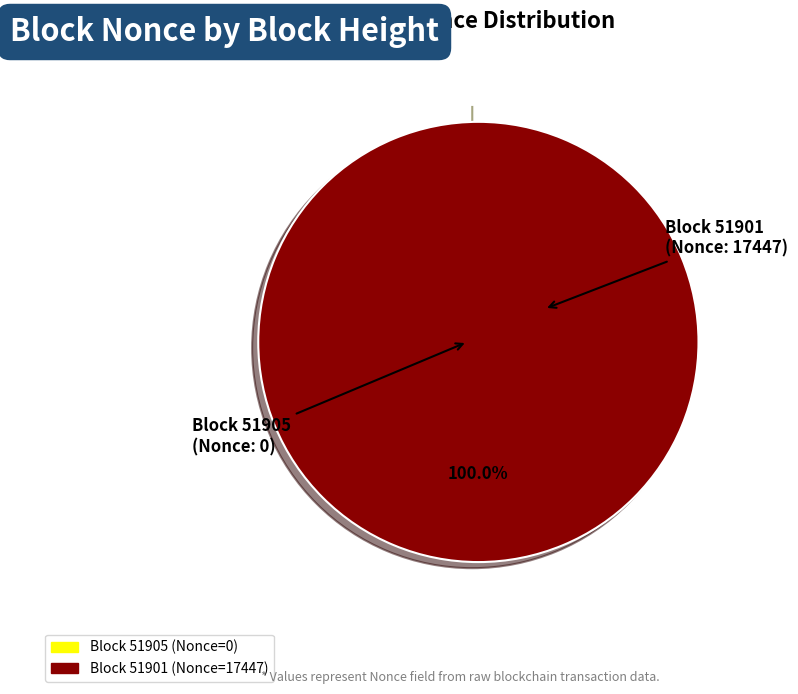

To the nearest percent, what is the difference between the 51905 and 51901 slice percentages?

100%